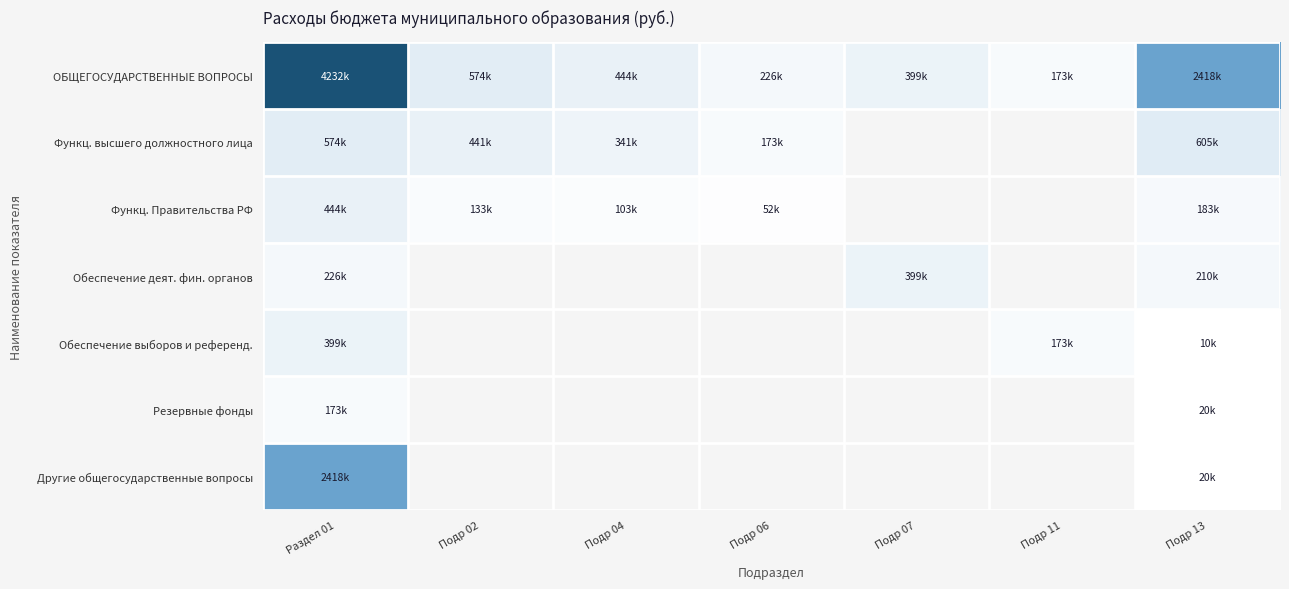

What is the sum of the Функц. высшего должностного лица values at Раздел 01 and Подр 06?

746876.0